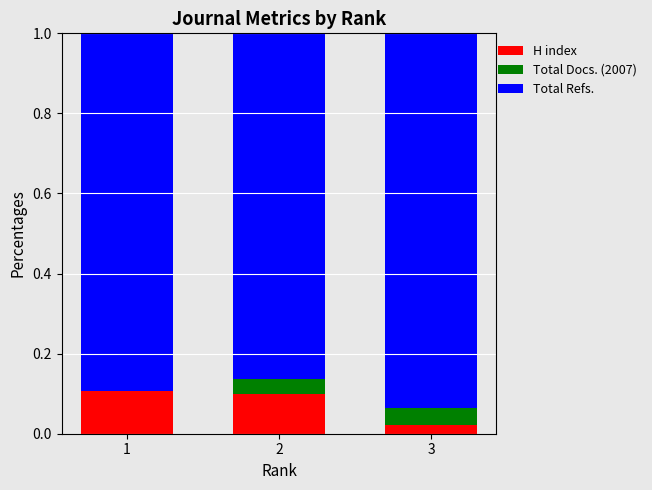

At how many categories does at least one series exceed 0?

3